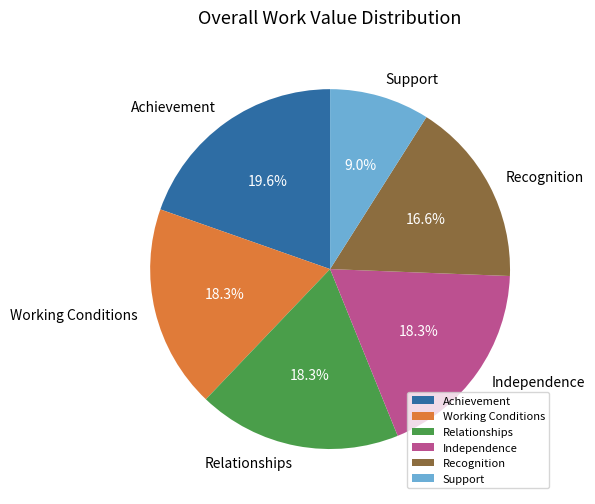

Which slice is the largest?

Achievement